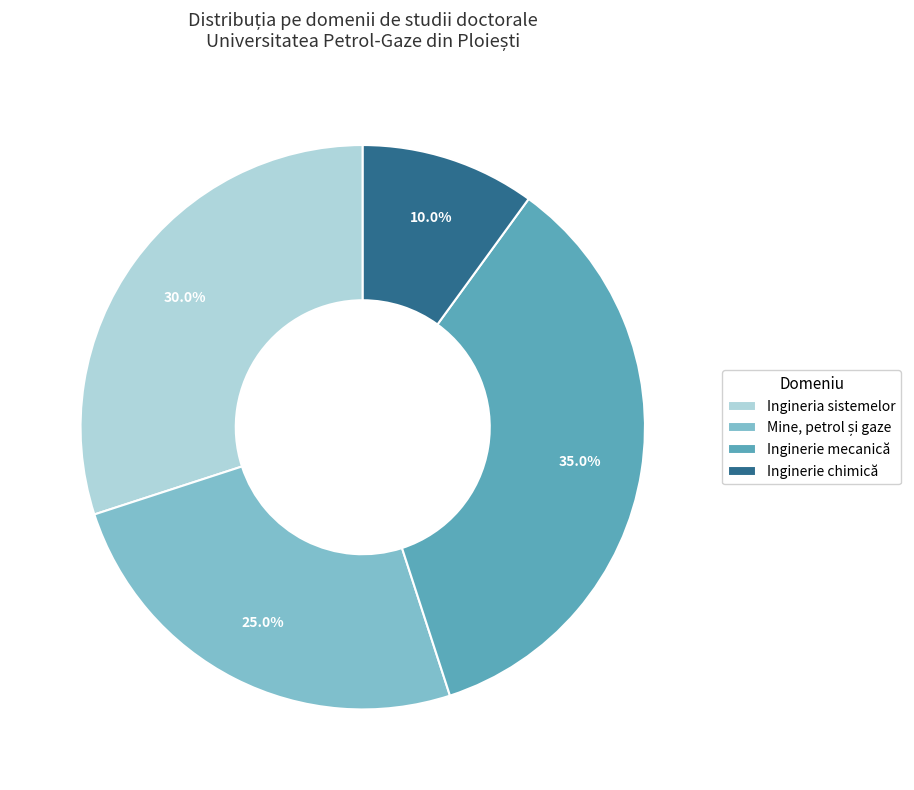

Which slice is the largest?

Inginerie mecanică